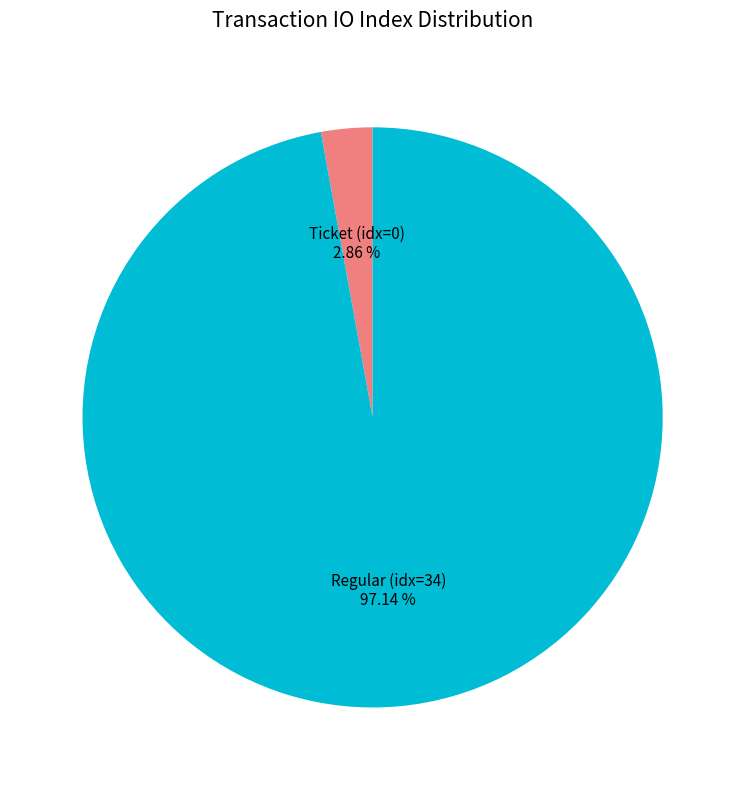

How many segments does this pie chart have?

2